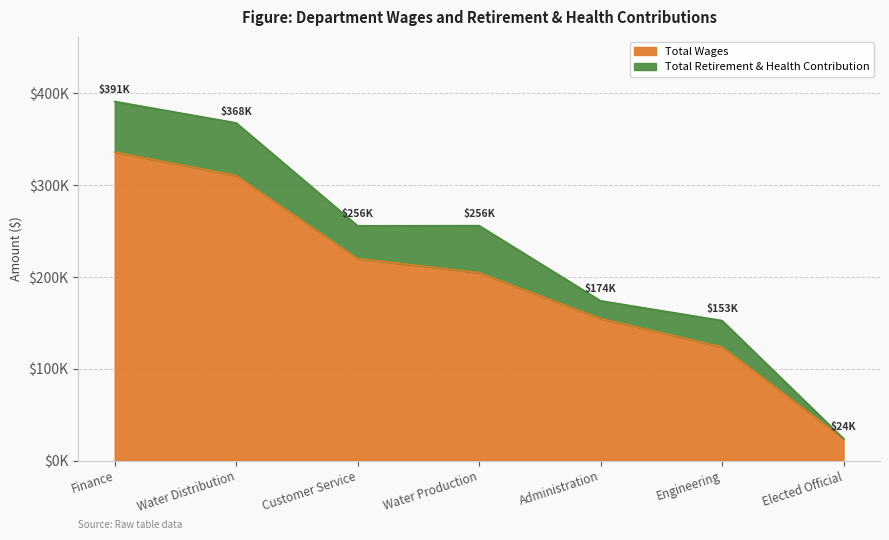

Where does the data first go above 204671?

Finance